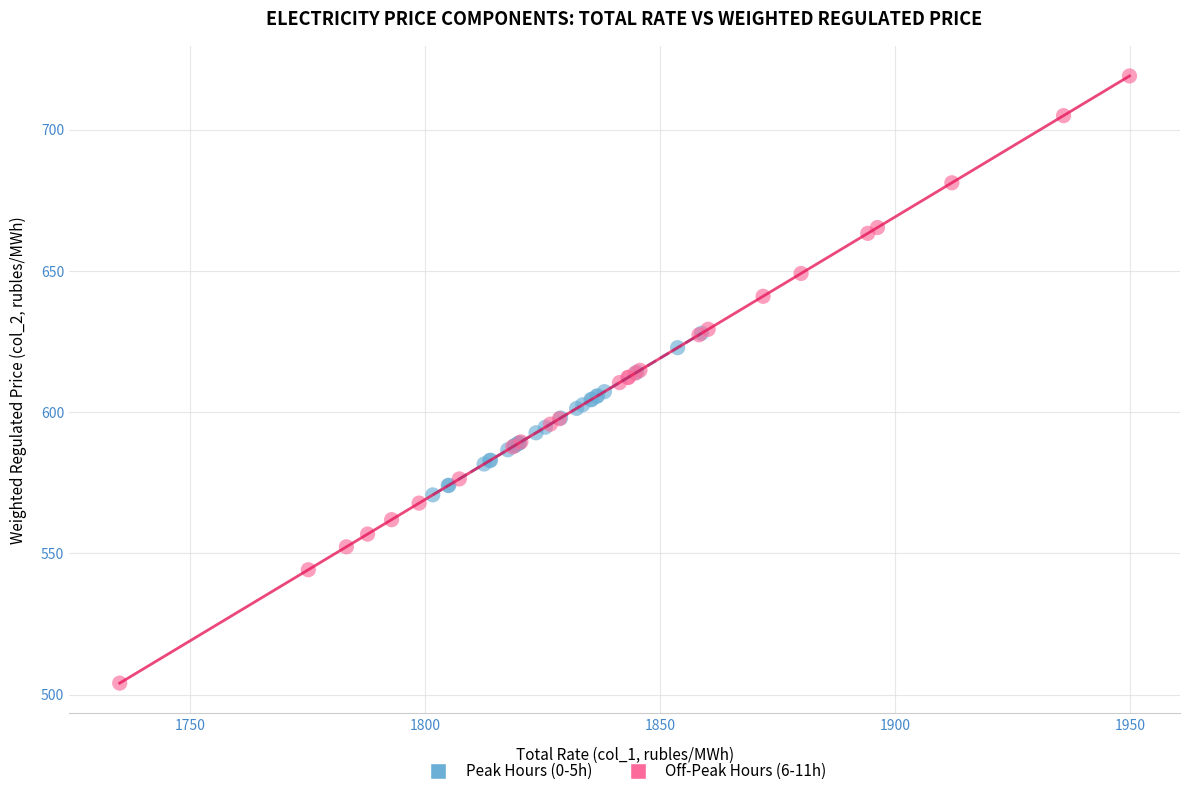

Which series reaches the minimum Y coordinate?

Off-Peak Hours (6-11h)